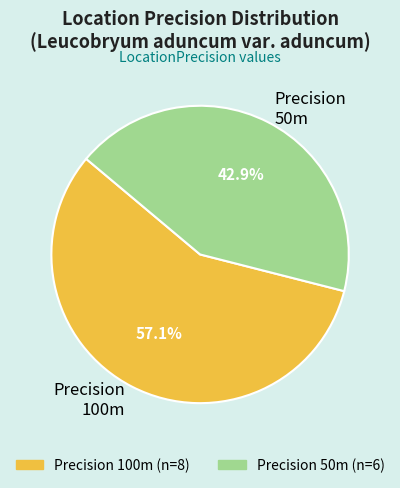

Count the number of slices in the pie.

2